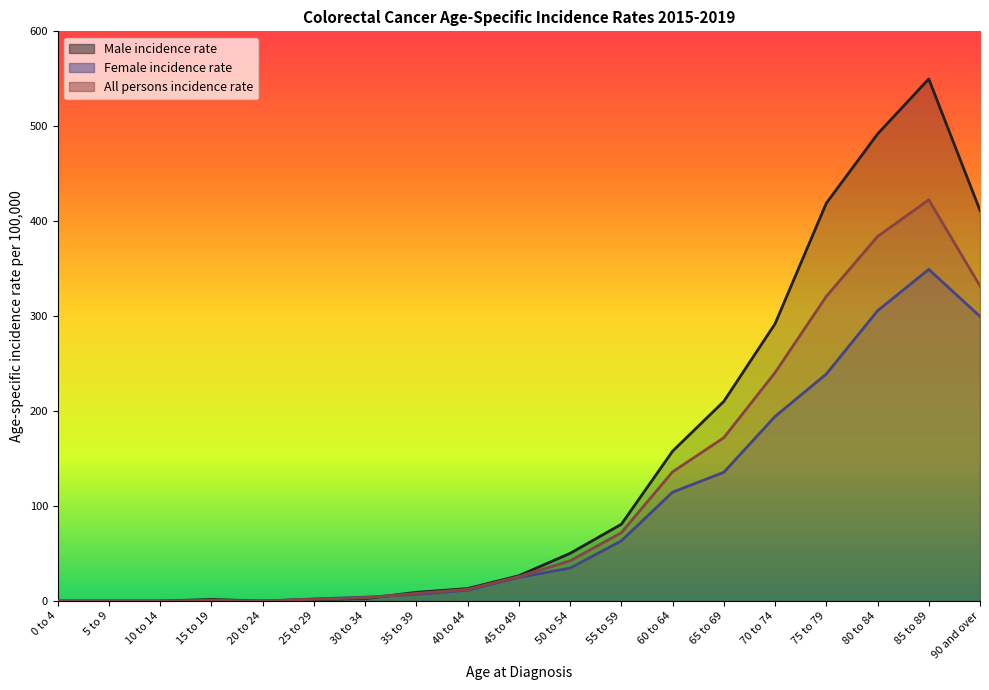

What are all the series names shown in the legend?

Male incidence rate, Female incidence rate, All persons incidence rate